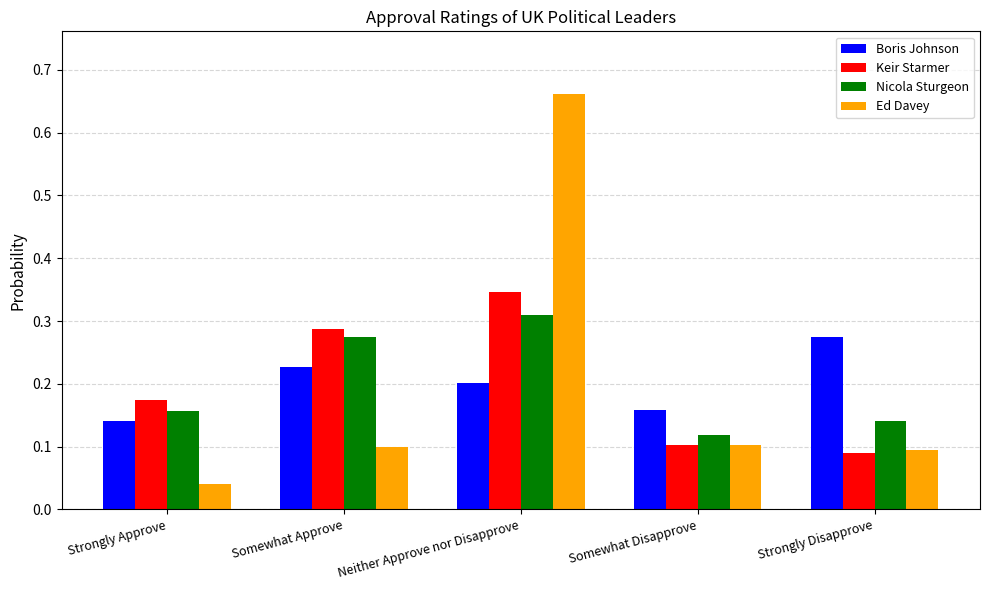

Which label corresponds to the smallest value in the chart?

Strongly Approve